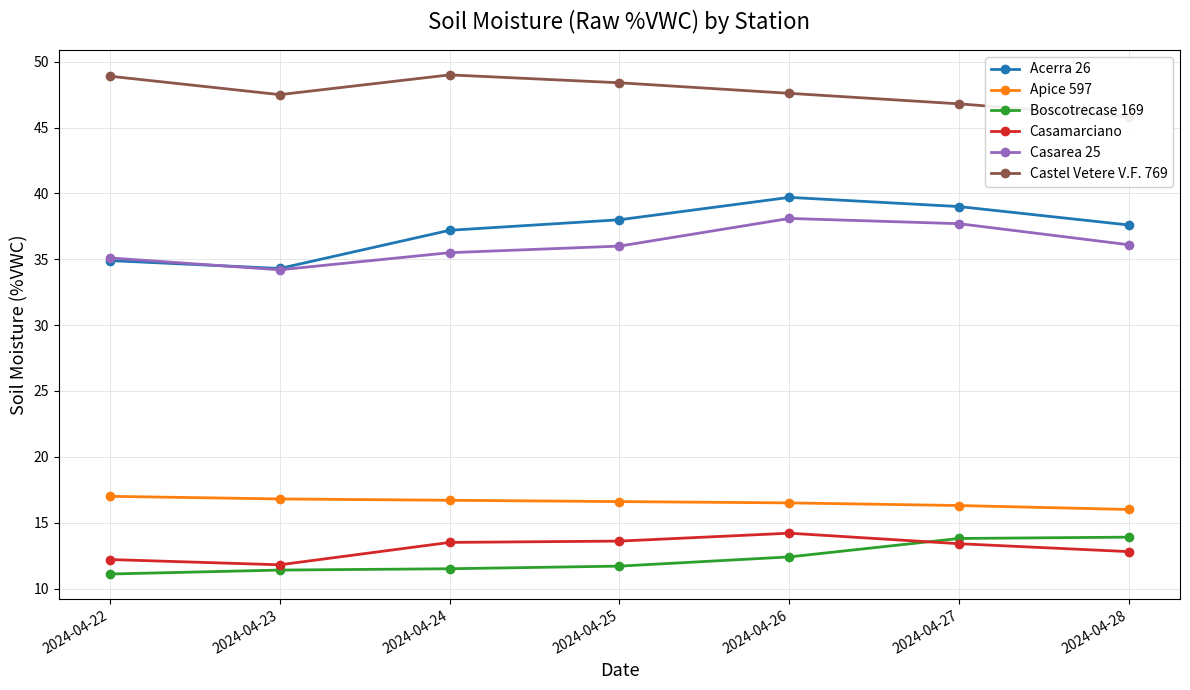

What is the approximate value of Acerra 26 at 2024-04-23?

34.3